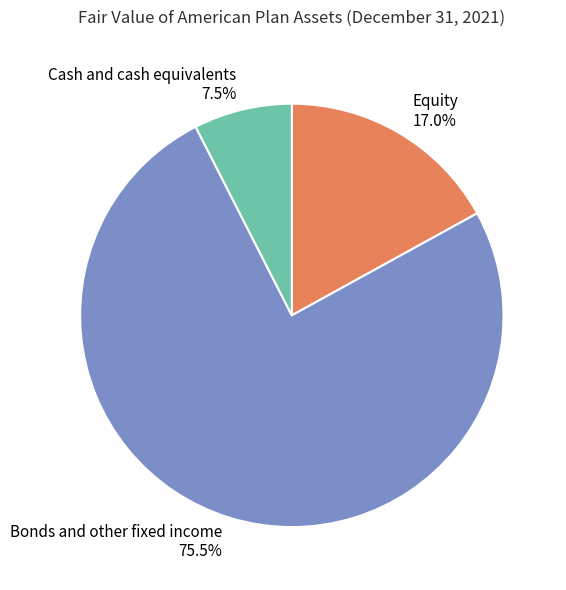

Which category has the biggest portion of the pie?

Bonds and other fixed income